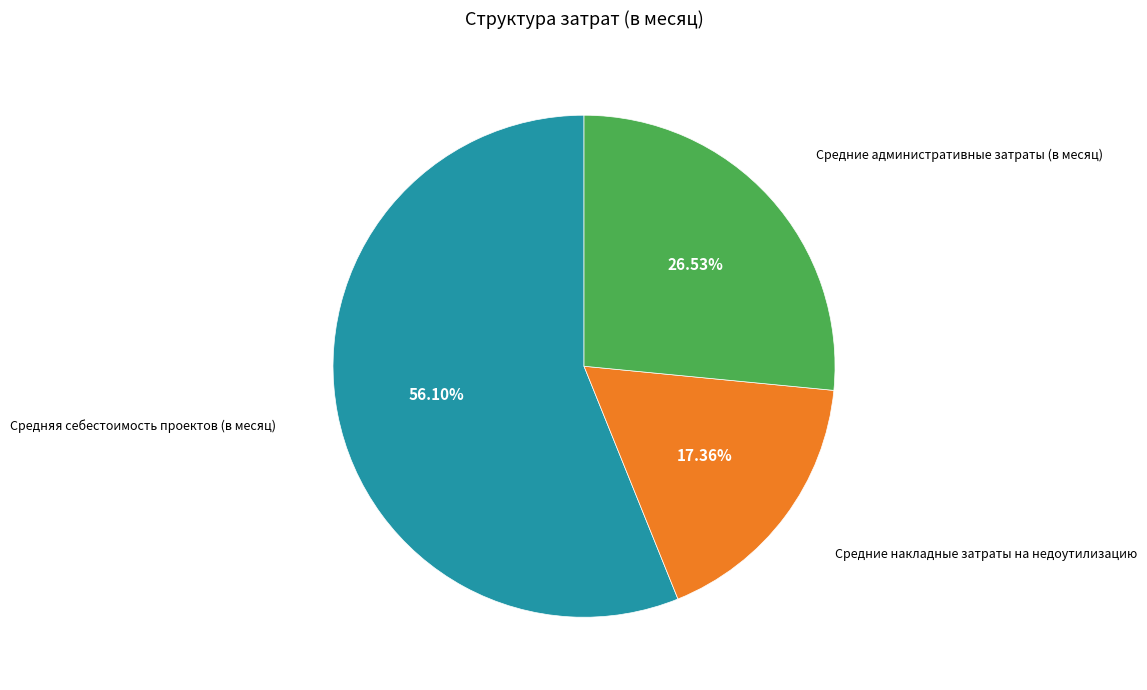

Is there a majority slice in this chart?

Yes